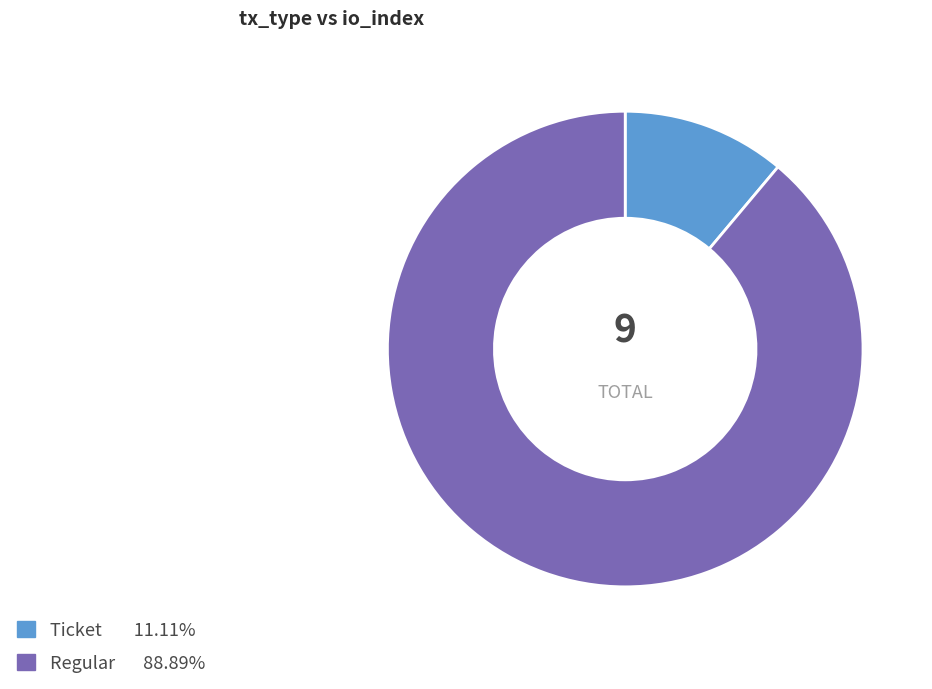

Is there a majority slice in this chart?

Yes